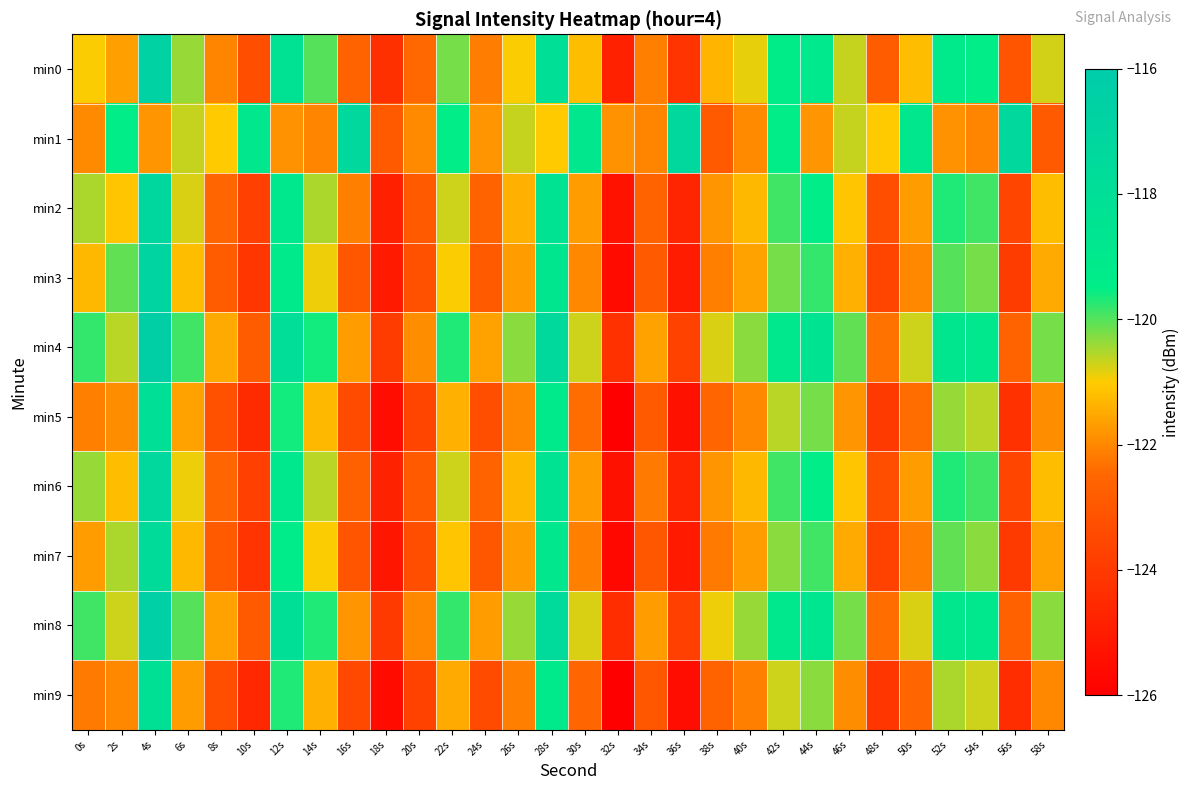

List the series in order of their peak value, highest first.

min4, min8, min0, min3, min2, min6, min1, min7, min5, min9